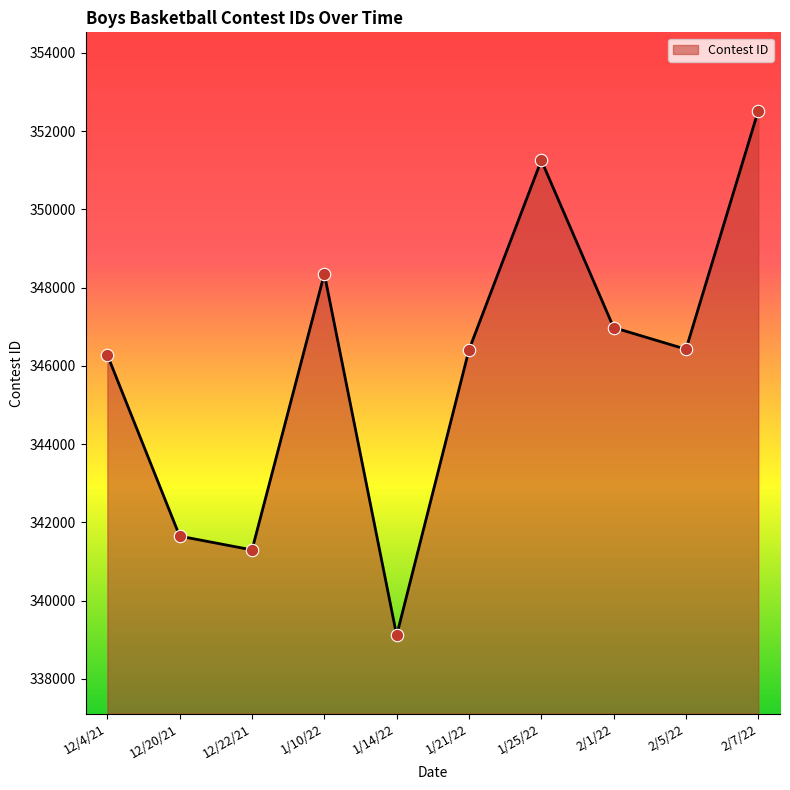

What is the change in value from 12/20/21 to 2/7/22?

+10878